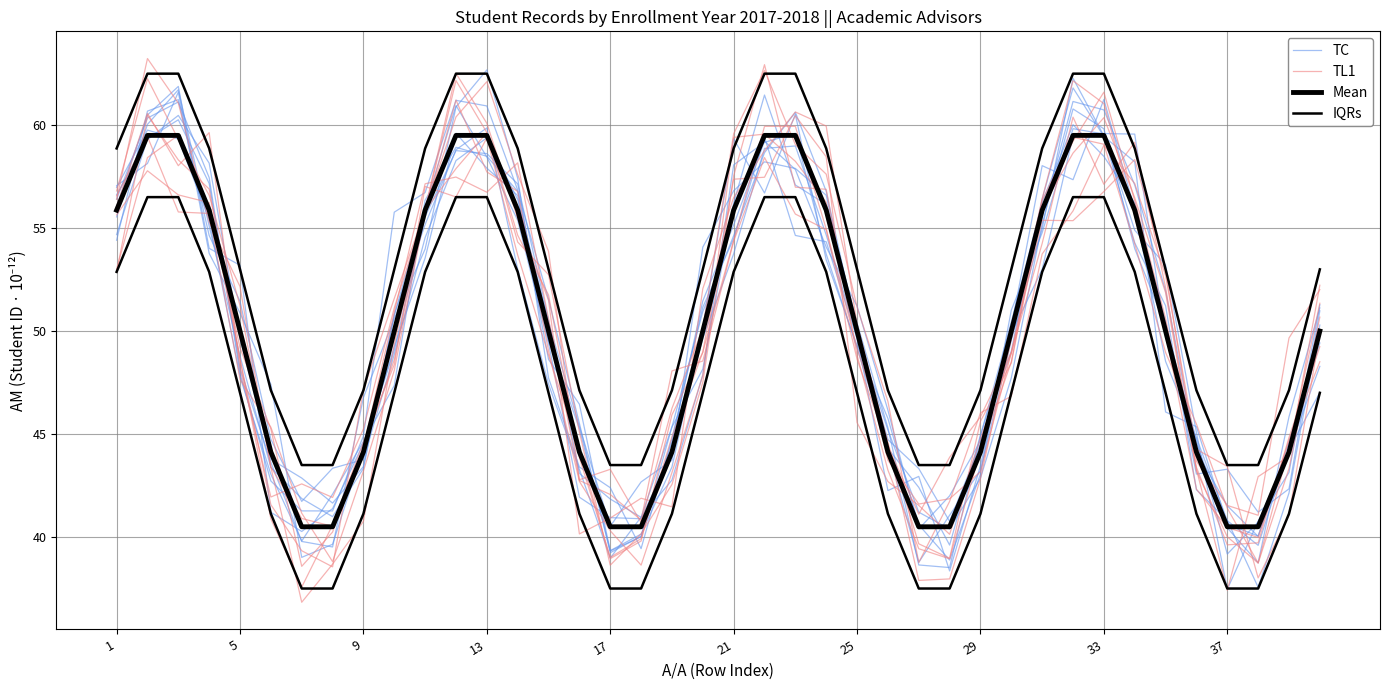

At how many categories does at least one series exceed 43?

40